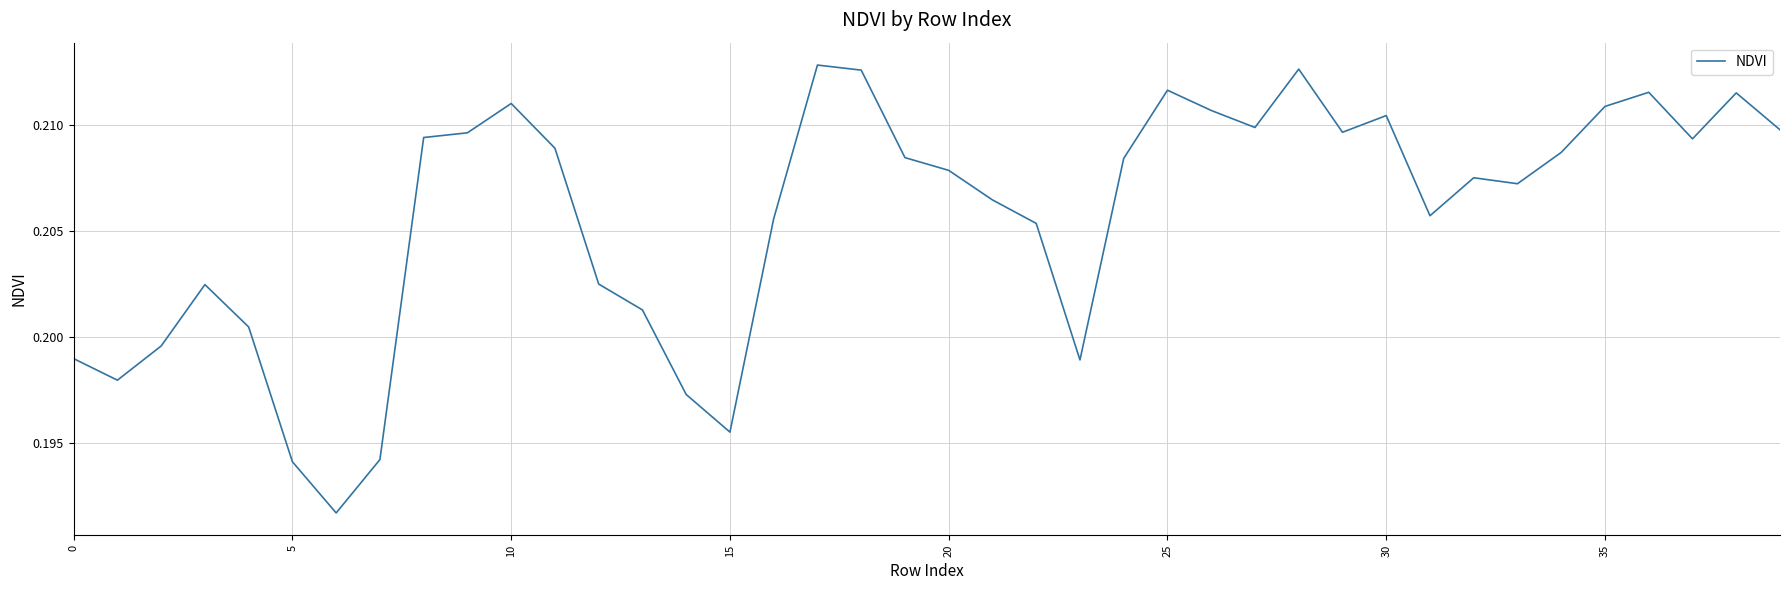

Count the values in the range 0 to 1.

40